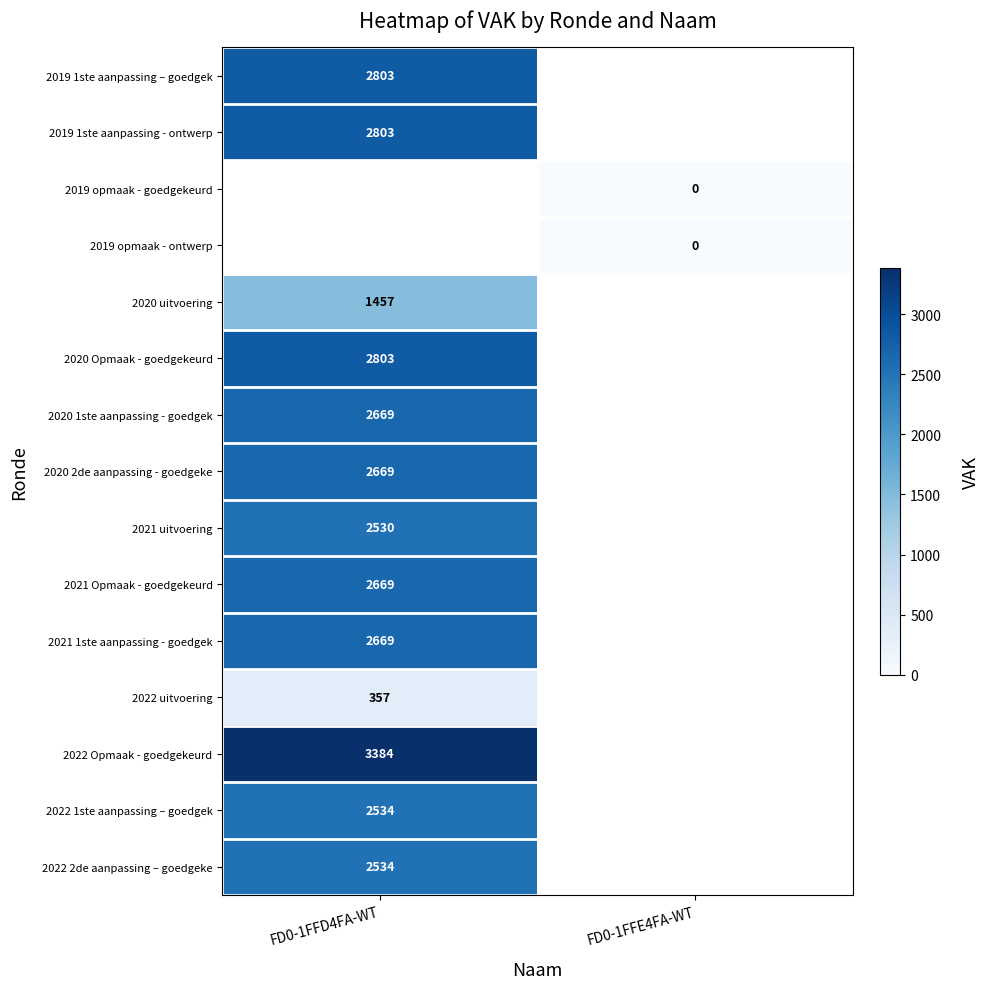

True or false: 2019 1ste aanpassing – goedgek has a value of 4768 at FD0-1FFD4FA-WT.

False